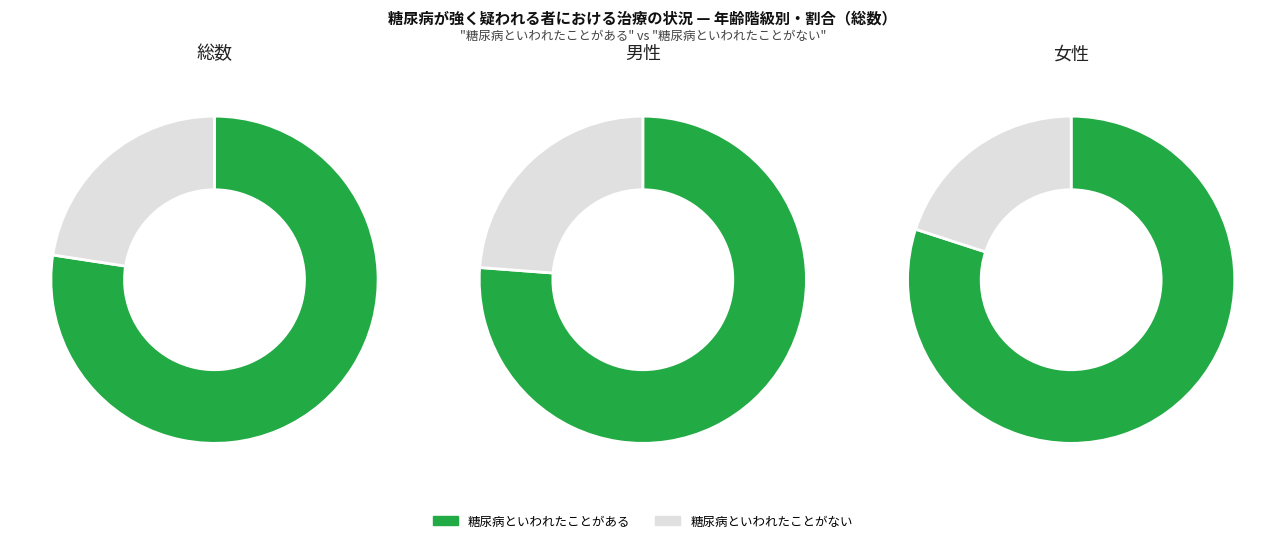

Which series changed the most between 糖尿病といわれたことがある and 糖尿病といわれたことがない?

女性